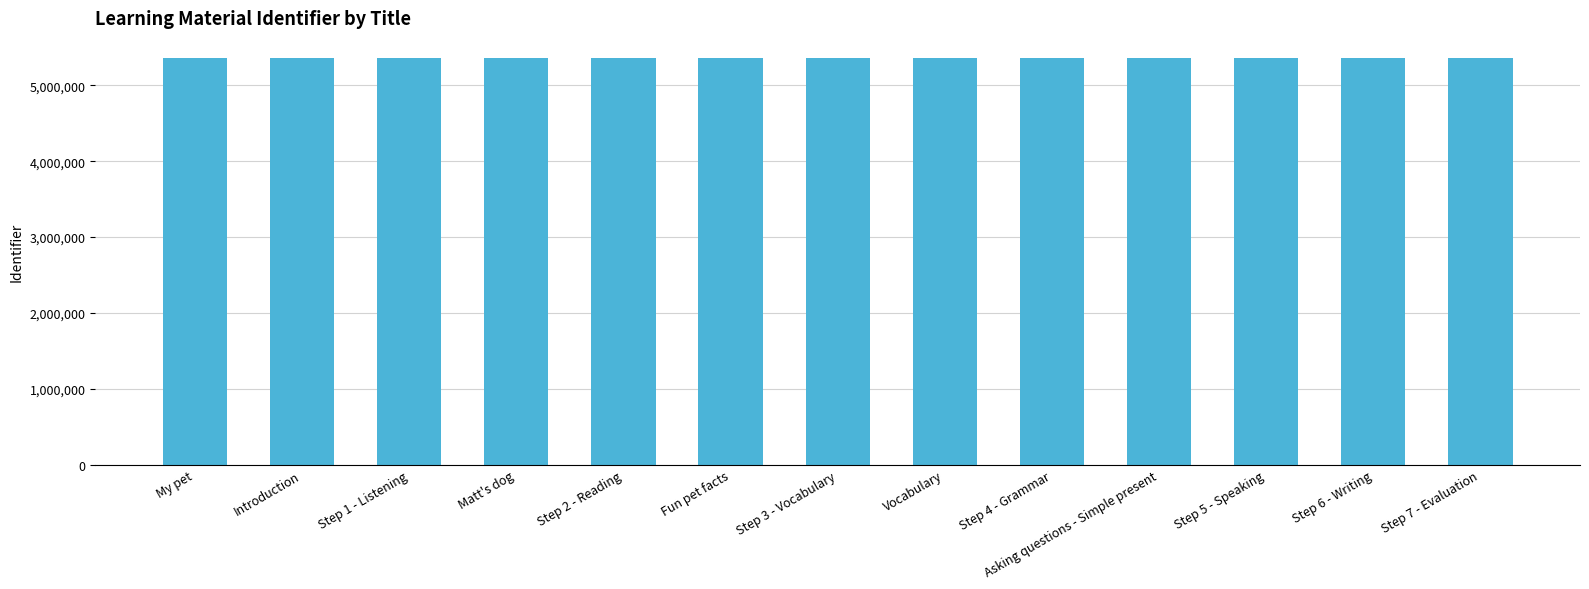

What is the smallest value displayed?

5356281